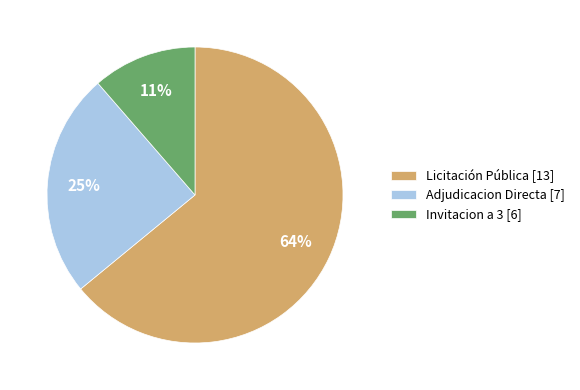

To the nearest percent, what is the average slice percentage?

33%